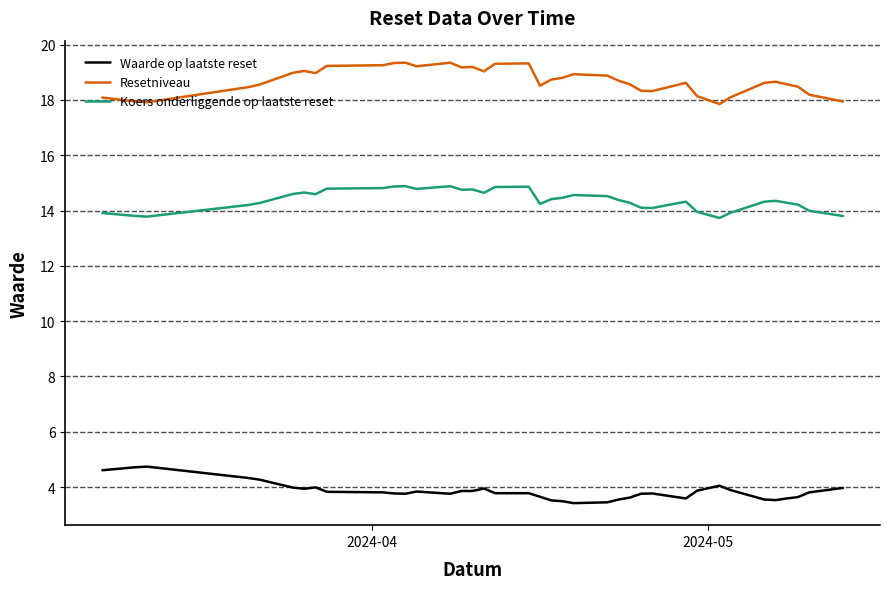

What are all the series names shown in the legend?

Waarde op laatste reset, Resetniveau, Koers onderliggende op laatste reset